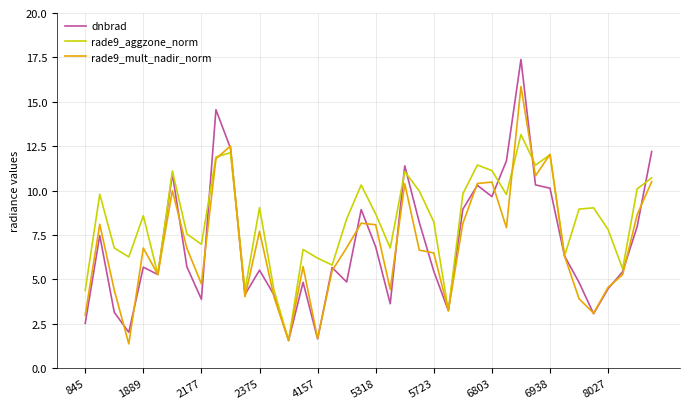

How many values in the dnbrad series exceed 5?

25